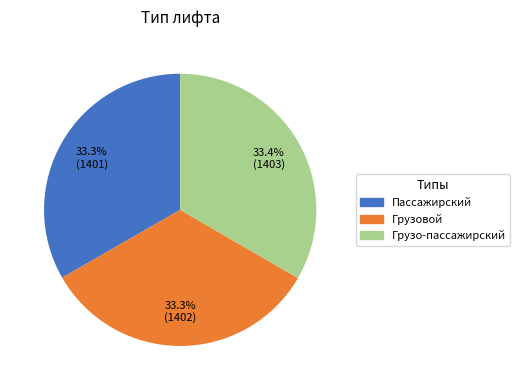

To the nearest percent, what is the average slice percentage?

33%